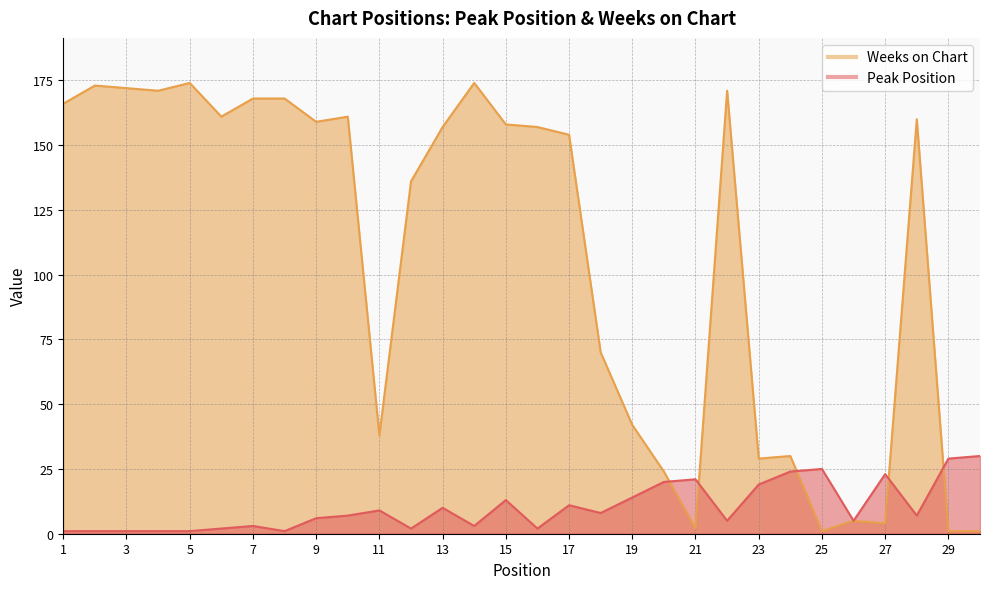

At which label does Weeks on Chart first exceed 157?

1